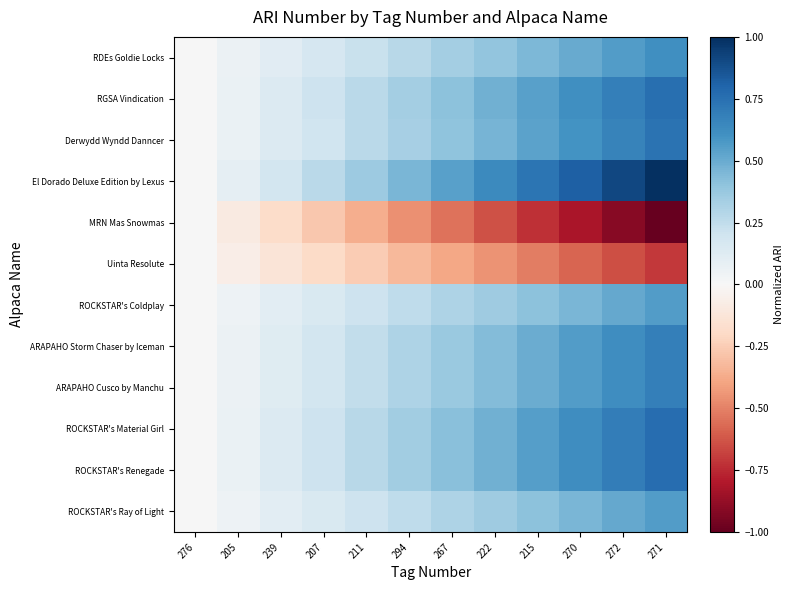

Reading right to left, transcribe all the data shown in this chart.

RDEs Goldie Locks: 271=0.6	272=0.6	270=0.5	215=0.4	222=0.4	267=0.3	294=0.3	211=0.2	207=0.2	239=0.1	205=0.1	276=0.0
RGSA Vindication: 271=0.8	272=0.7	270=0.6	215=0.5	222=0.5	267=0.4	294=0.3	211=0.3	207=0.2	239=0.1	205=0.1	276=0.0
Derwydd Wyndd Danncer: 271=0.7	272=0.7	270=0.6	215=0.5	222=0.5	267=0.4	294=0.3	211=0.3	207=0.2	239=0.1	205=0.1	276=0.0
El Dorado Deluxe Edition by Lexus: 271=1.0	272=0.9	270=0.8	215=0.7	222=0.6	267=0.5	294=0.5	211=0.4	207=0.3	239=0.2	205=0.1	276=0.0
MRN Mas Snowmas: 271=-1.0	272=-0.9	270=-0.8	215=-0.7	222=-0.6	267=-0.5	294=-0.5	211=-0.4	207=-0.3	239=-0.2	205=-0.1	276=0.0
Uinta Resolute: 271=-0.7	272=-0.6	270=-0.6	215=-0.5	222=-0.5	267=-0.4	294=-0.3	211=-0.3	207=-0.2	239=-0.1	205=-0.1	276=0.0
ROCKSTAR's Coldplay: 271=0.6	272=0.5	270=0.5	215=0.4	222=0.4	267=0.3	294=0.3	211=0.2	207=0.2	239=0.1	205=0.1	276=0.0
ARAPAHO Storm Chaser by Iceman: 271=0.7	272=0.6	270=0.6	215=0.5	222=0.4	267=0.4	294=0.3	211=0.2	207=0.2	239=0.1	205=0.1	276=0.0
ARAPAHO Cusco by Manchu: 271=0.7	272=0.6	270=0.6	215=0.5	222=0.4	267=0.4	294=0.3	211=0.2	207=0.2	239=0.1	205=0.1	276=0.0
ROCKSTAR's Material Girl: 271=0.8	272=0.7	270=0.6	215=0.6	222=0.5	267=0.4	294=0.3	211=0.3	207=0.2	239=0.1	205=0.1	276=0.0
ROCKSTAR's Renegade: 271=0.8	272=0.7	270=0.6	215=0.6	222=0.5	267=0.4	294=0.3	211=0.3	207=0.2	239=0.1	205=0.1	276=0.0
ROCKSTAR's Ray of Light: 271=0.6	272=0.5	270=0.5	215=0.4	222=0.4	267=0.3	294=0.3	211=0.2	207=0.2	239=0.1	205=0.1	276=0.0